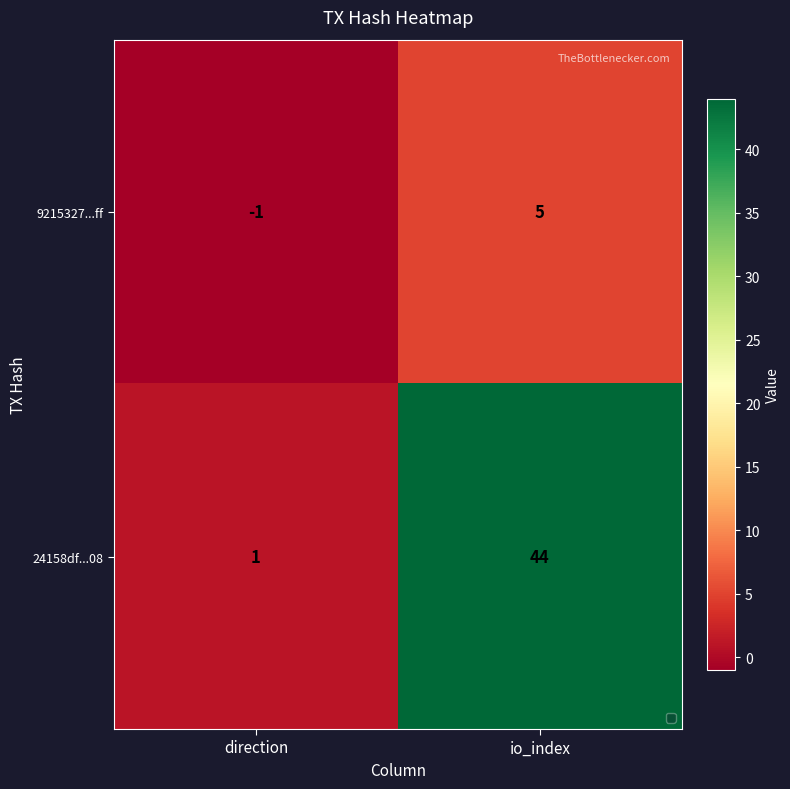

What is the difference between the 9215327...ff values at direction and io_index?

6